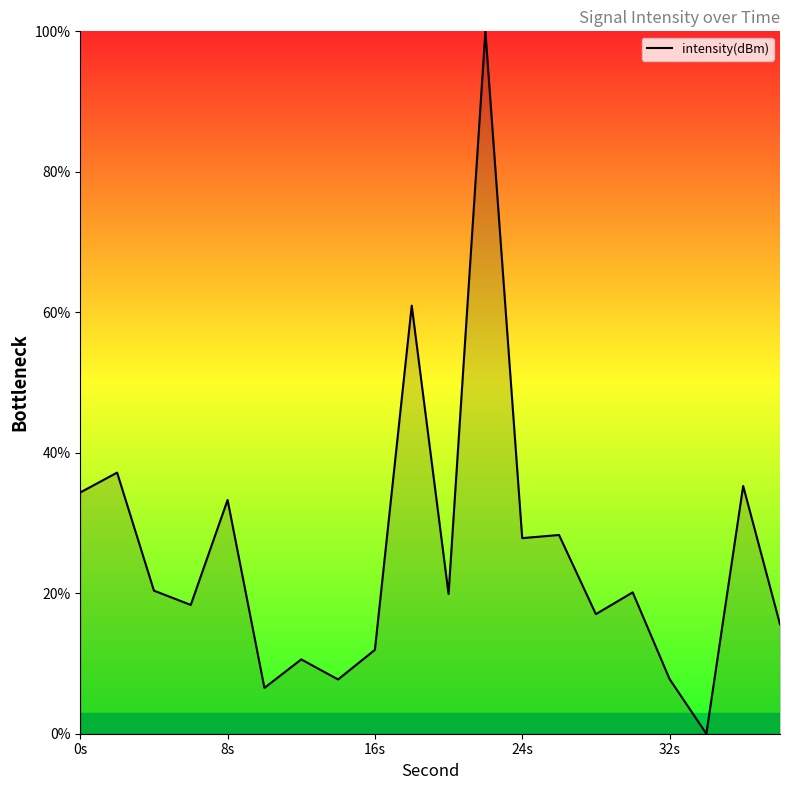

What is the greatest value displayed?

100.0